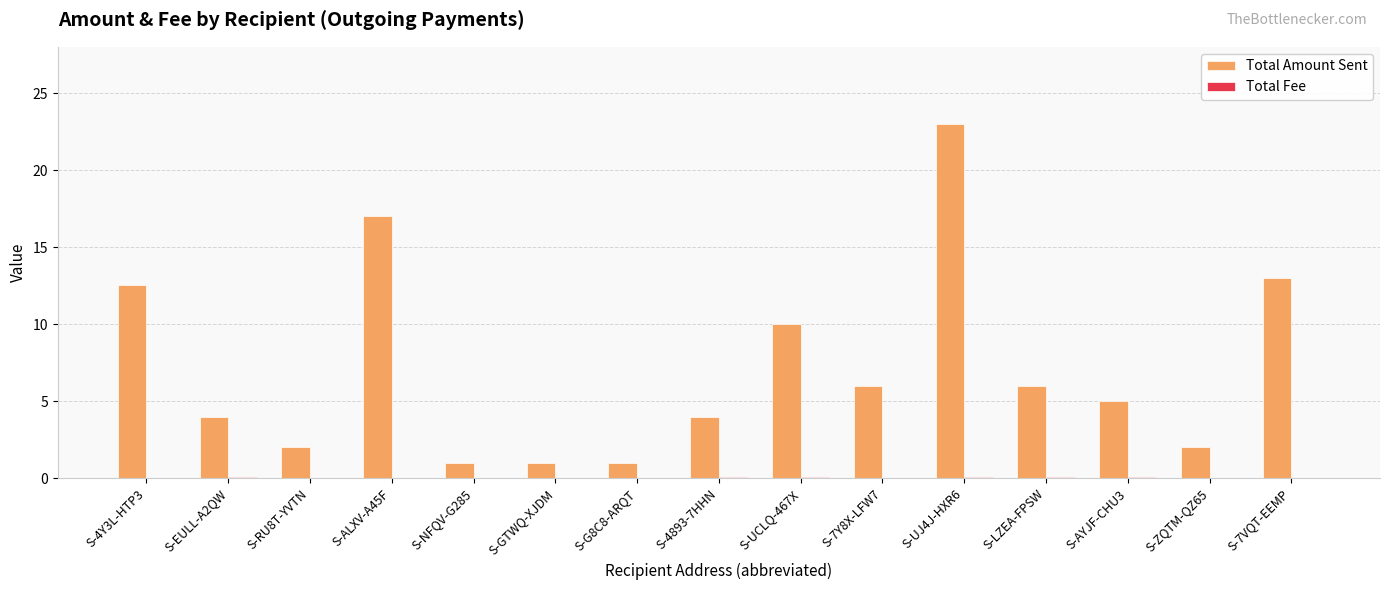

Where is Total Amount Sent nearest to the value 12?

S-4Y3L-HTP3